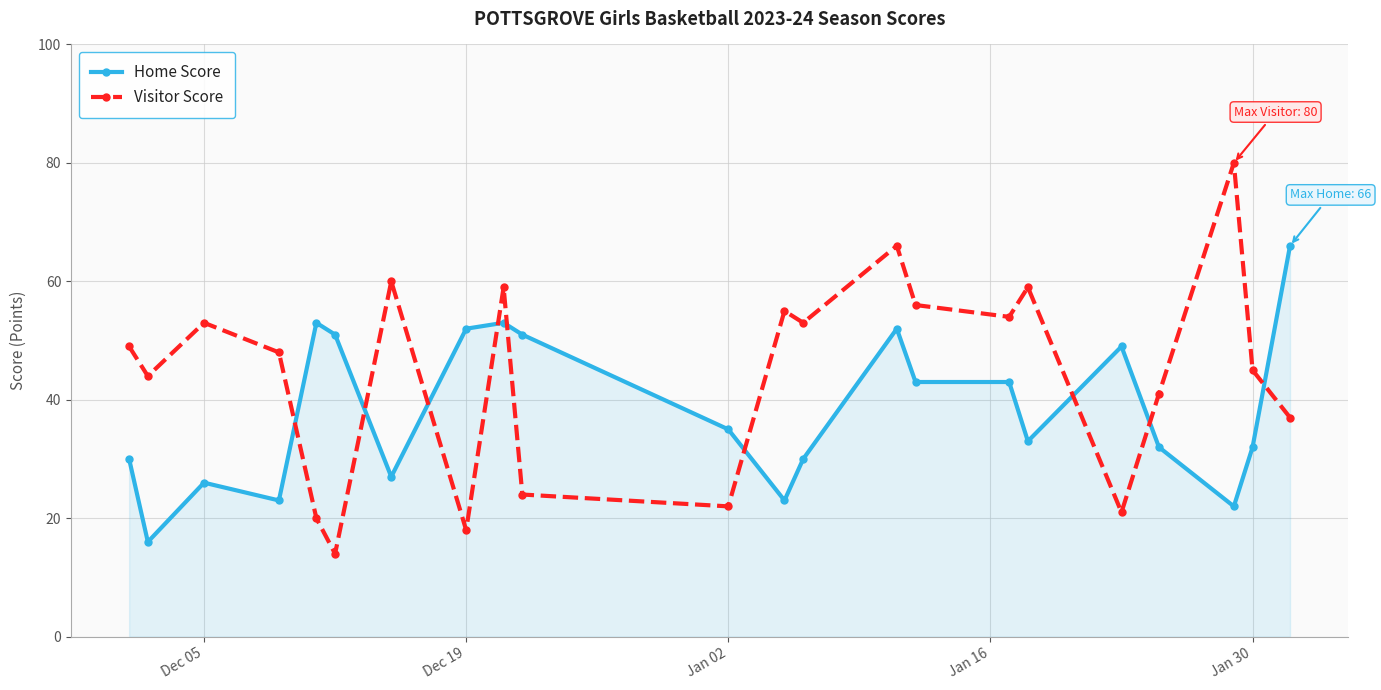

Which series has the widest spread of values?

Visitor Score